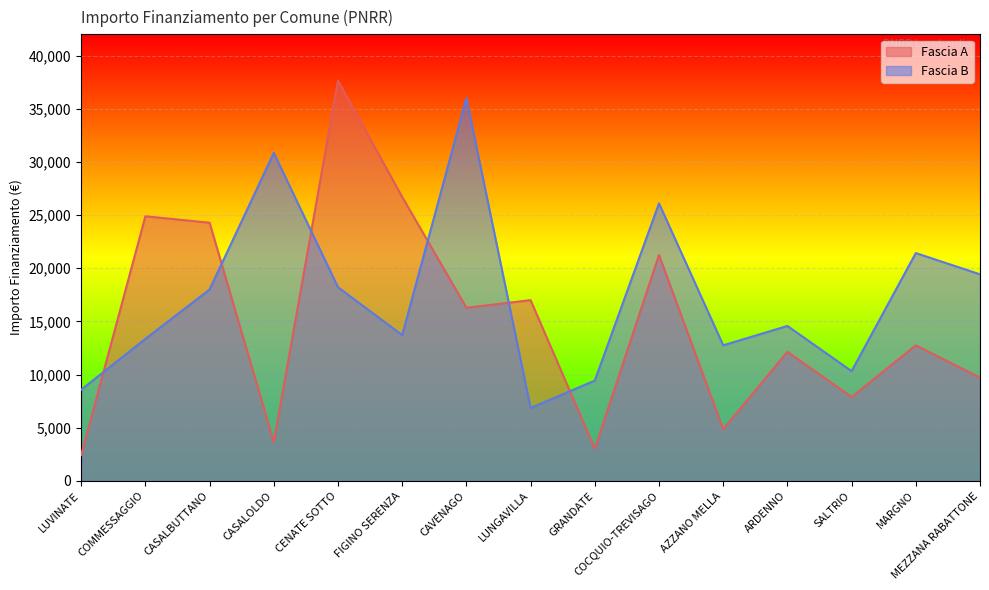

Does the chart display data point markers on the line(s)?

No